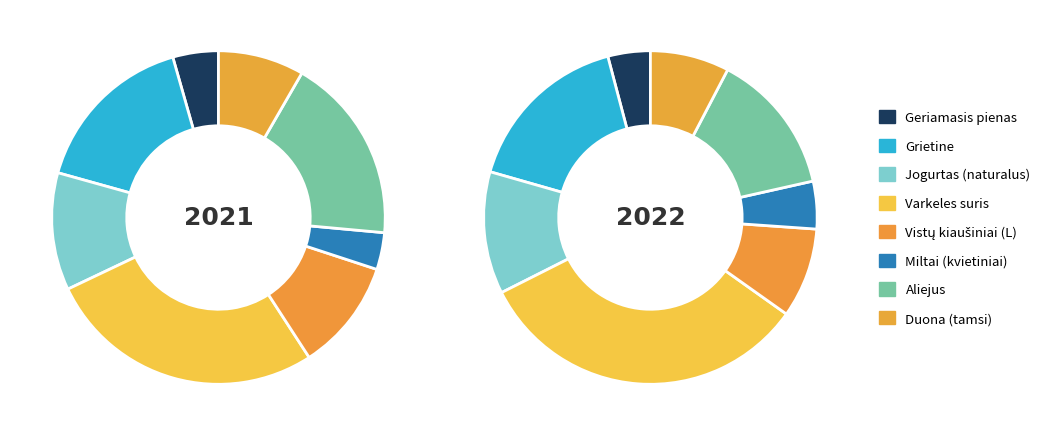

Is 5 the majority of the pie?

No